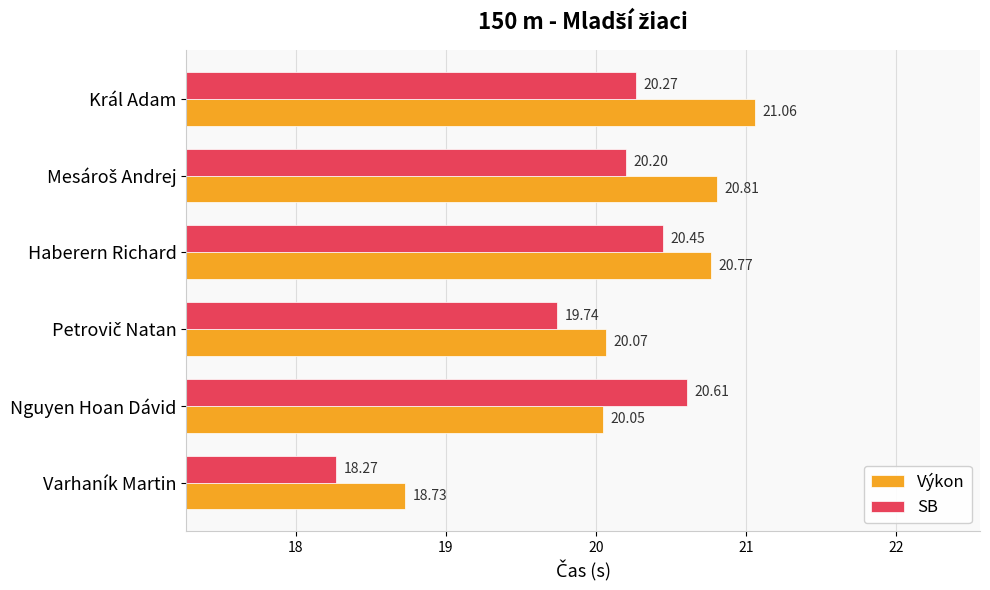

At which label is SB closest to 19?

Varhaník Martin